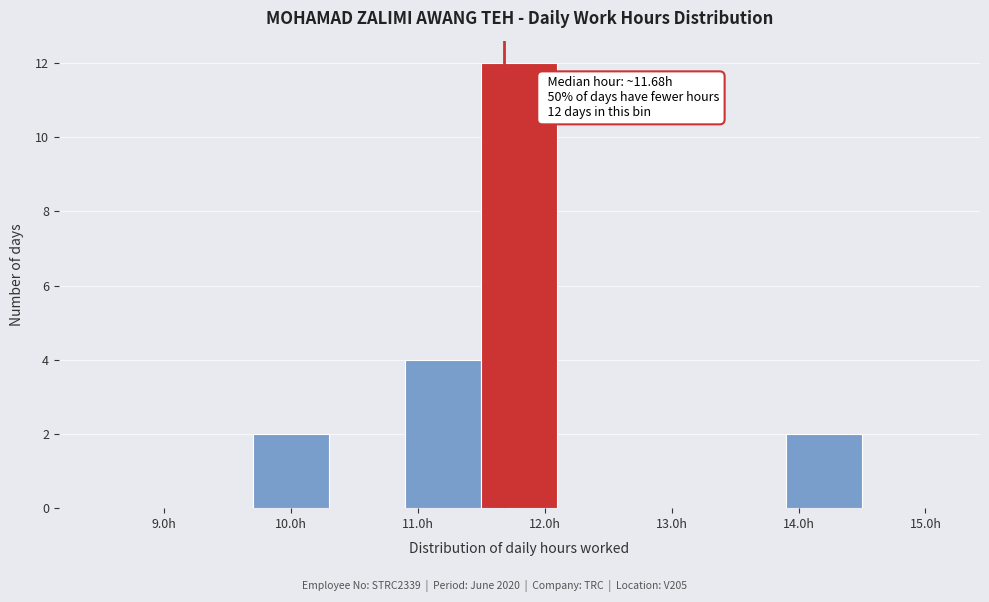

Which range on the x-axis has the tallest bar?

11.5 to 12.1